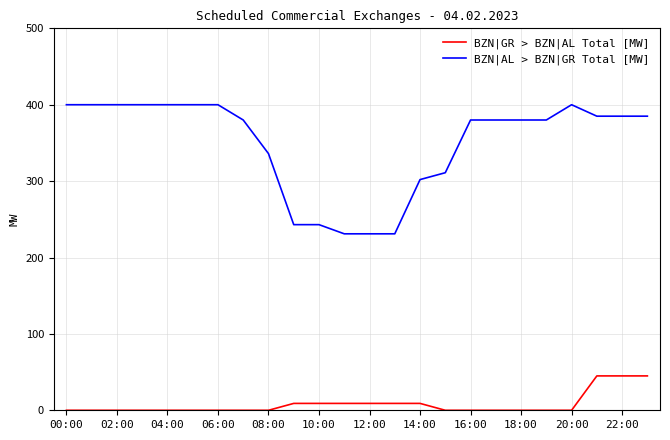

Which series has the largest total across all categories?

BZN|AL > BZN|GR Total [MW]